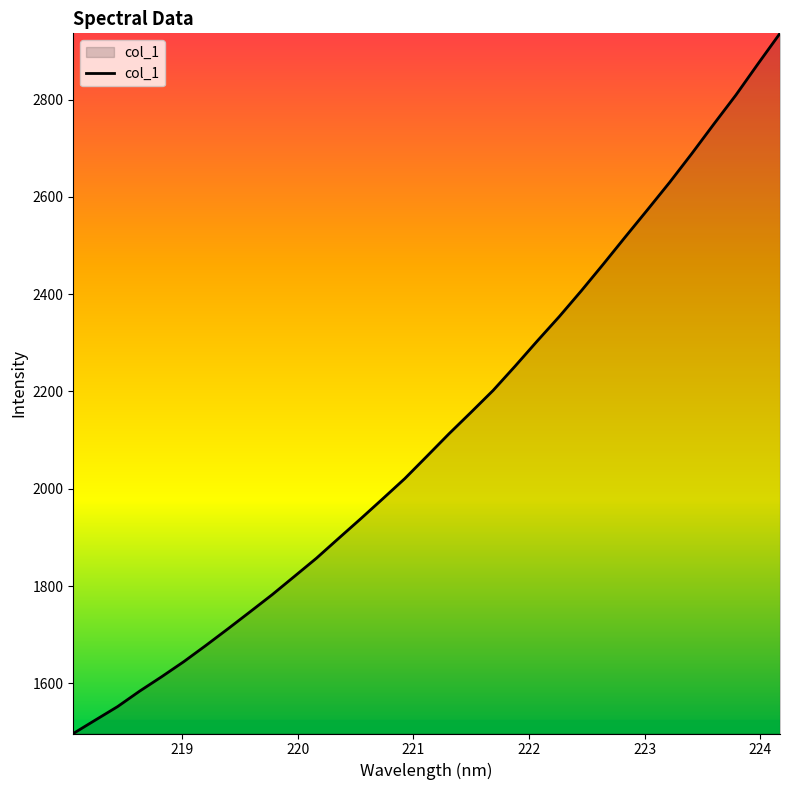

What is the maximum value shown in the chart?

2936.0